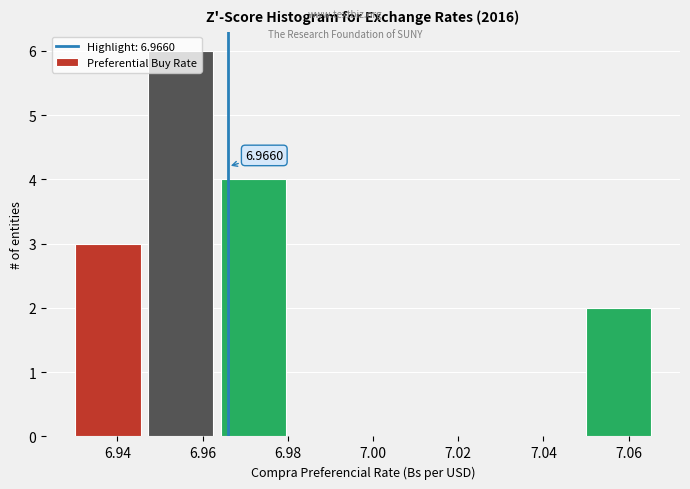

Over which range of the x-axis is the bar tallest?

6.948 to 6.964